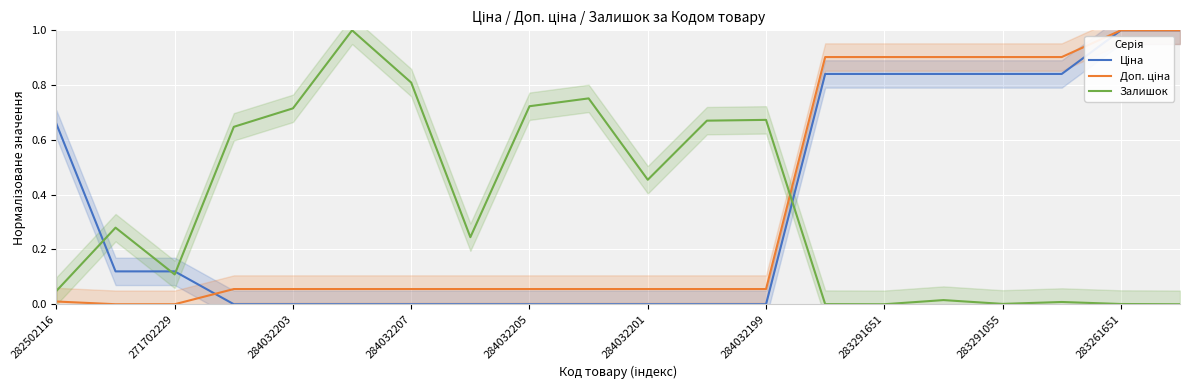

Is it true that Залишок equals 0.8 at 284032201?

False